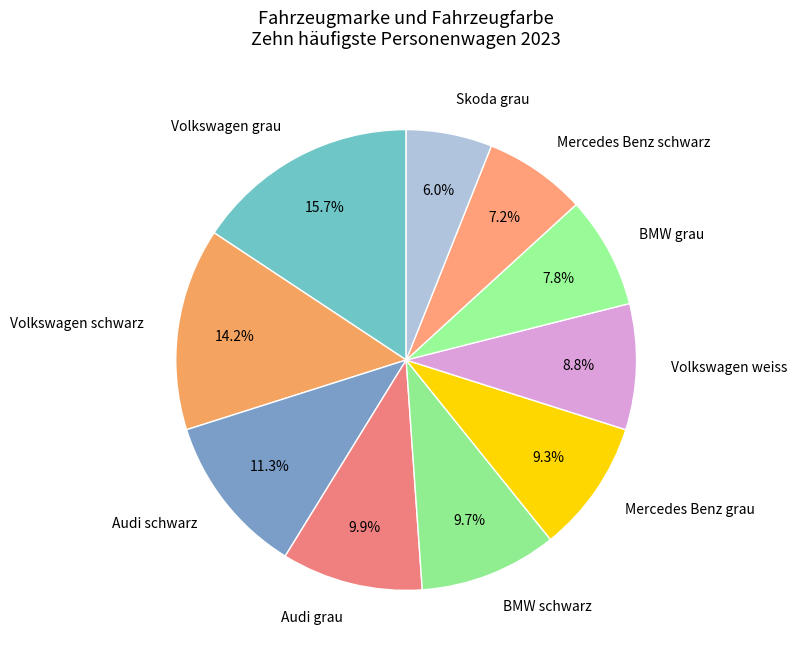

What is the ratio of the value at Volkswagen weiss to the value at Skoda grau?

1.5